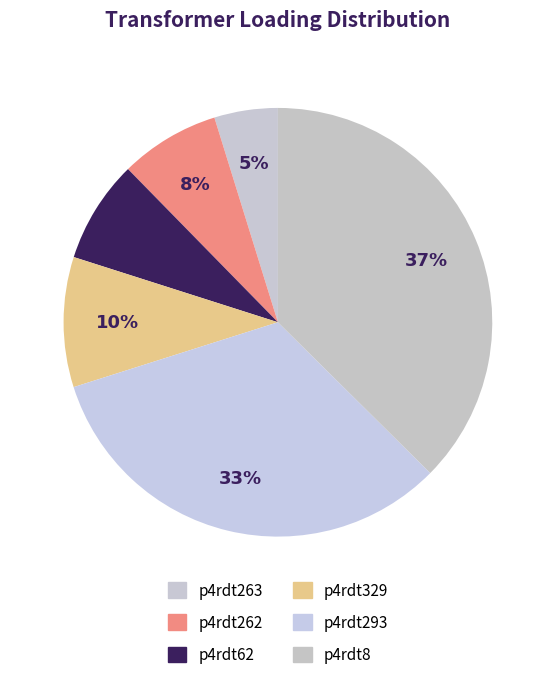

What is the largest slice in the pie chart?

Transformer.tr(r:p4rdt8-p4rdt8lv)